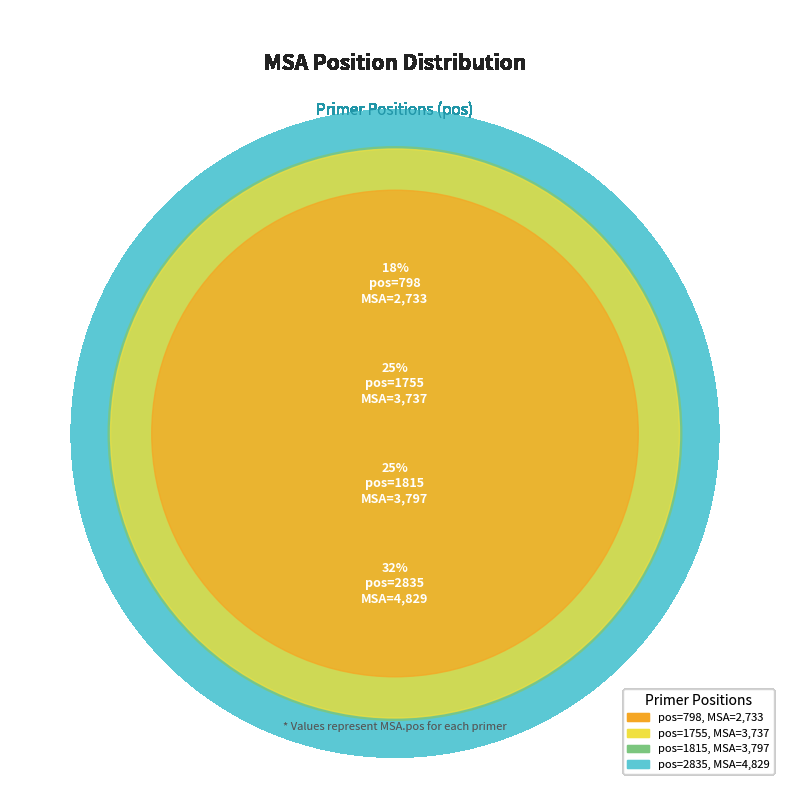

To the nearest percent, what is the difference between the 798 and 1755 slice percentages?

7%